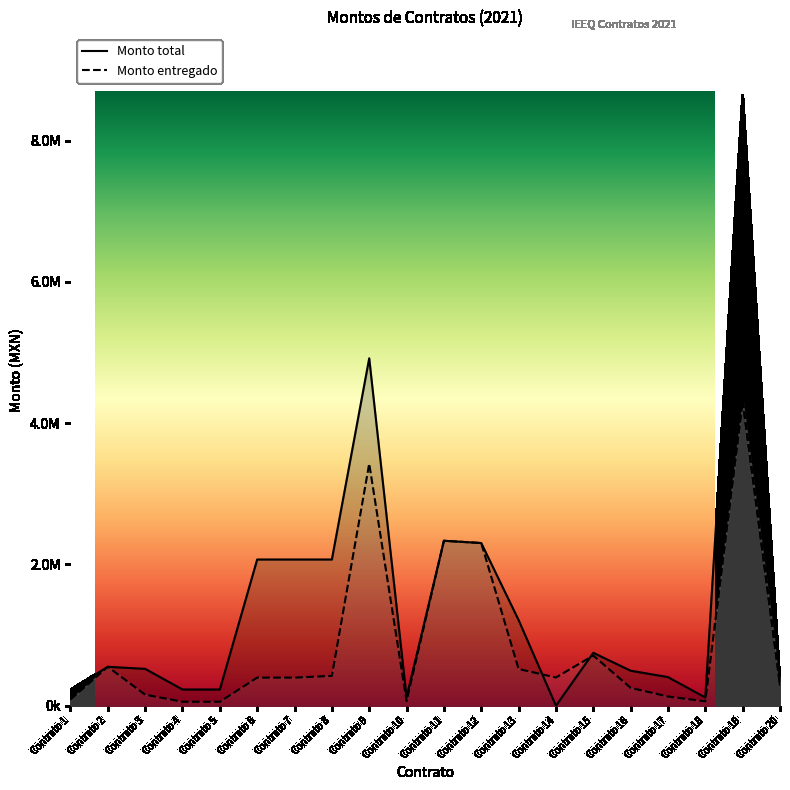

True or false: Monto total has more than 2 interior local peaks.

True